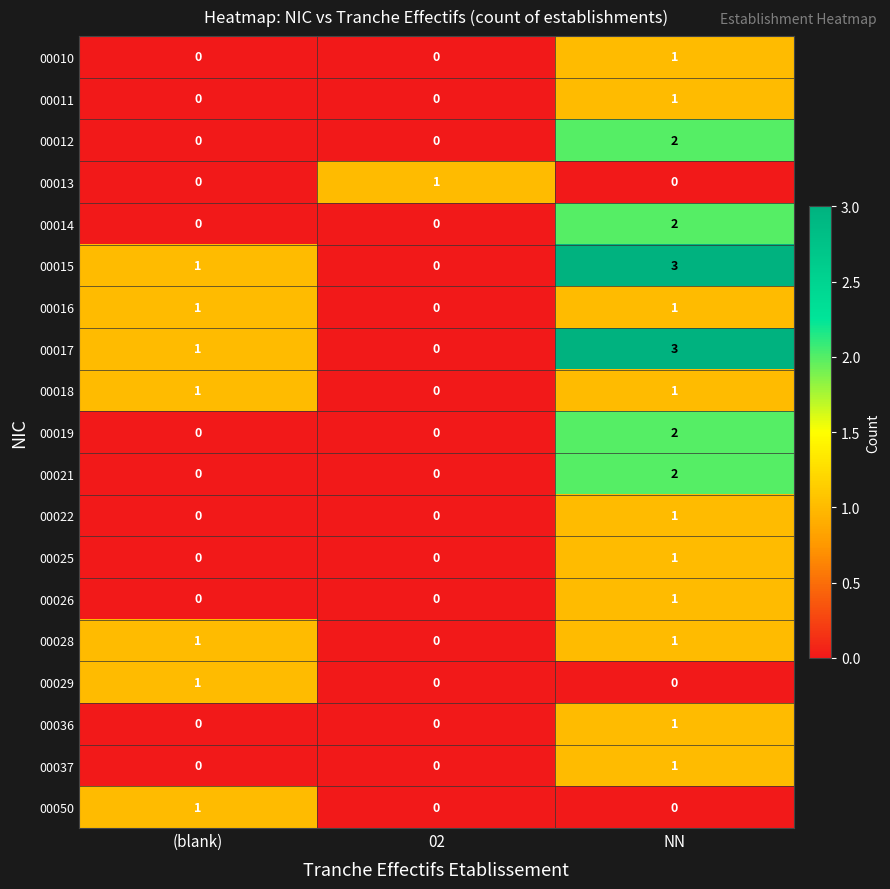

Is the value of 00019 at NN greater than the value of 00012 at (blank)?

Yes